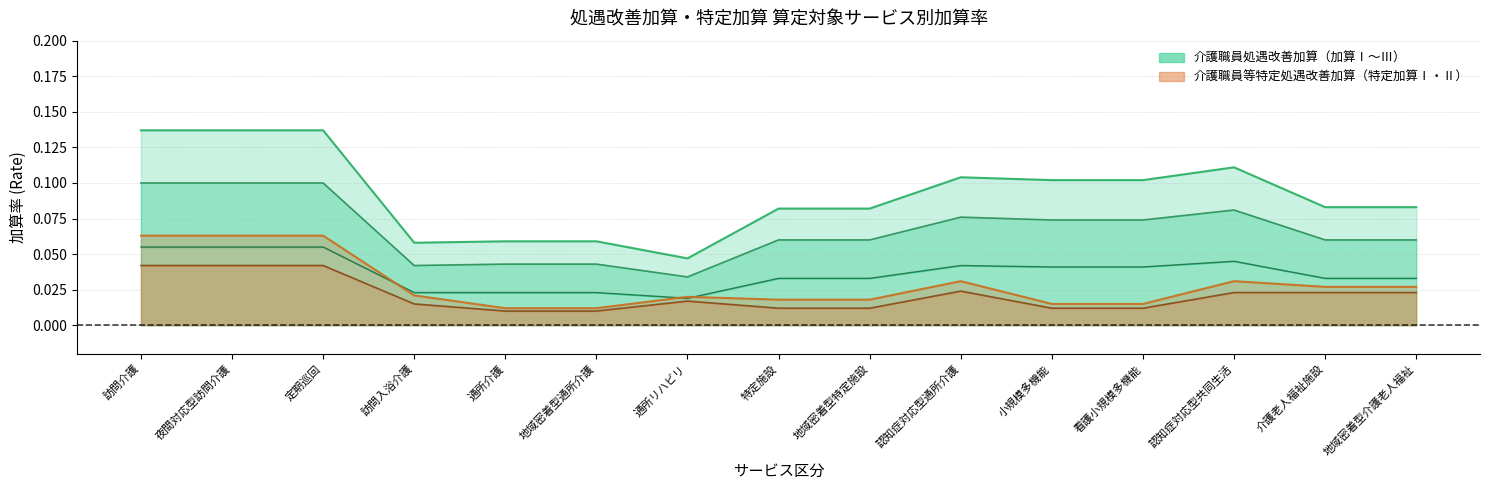

True or false: 加算Ⅱ and 特定加算Ⅱ intersect in this chart.

False